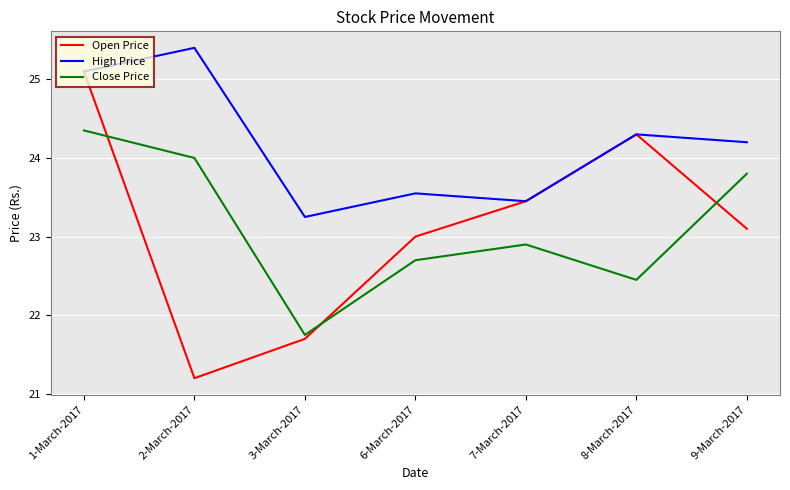

What is the difference between the maximum and minimum values in the Close Price series?

2.6